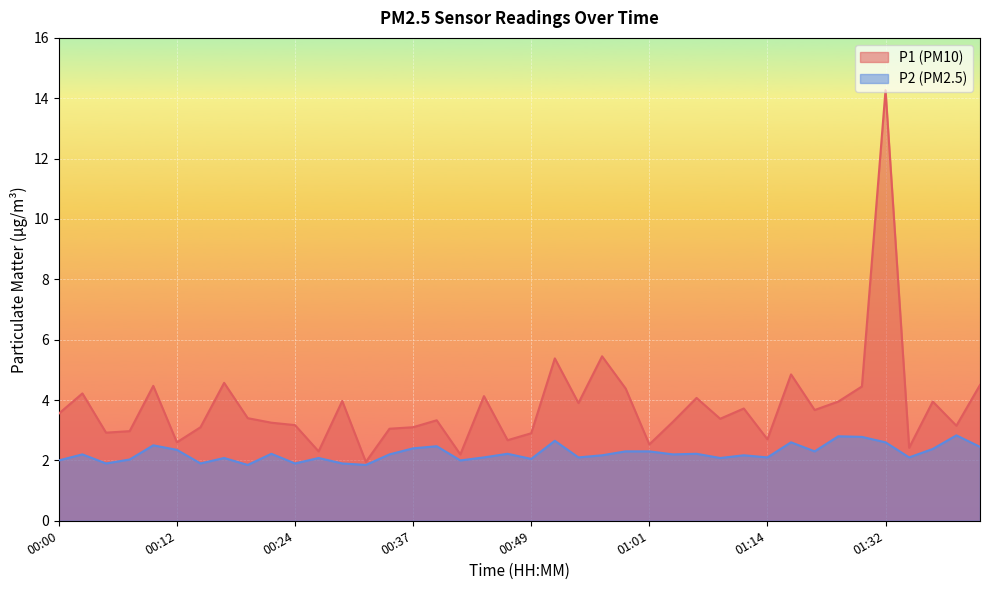

At how many categories does at least one series exceed 5?

3